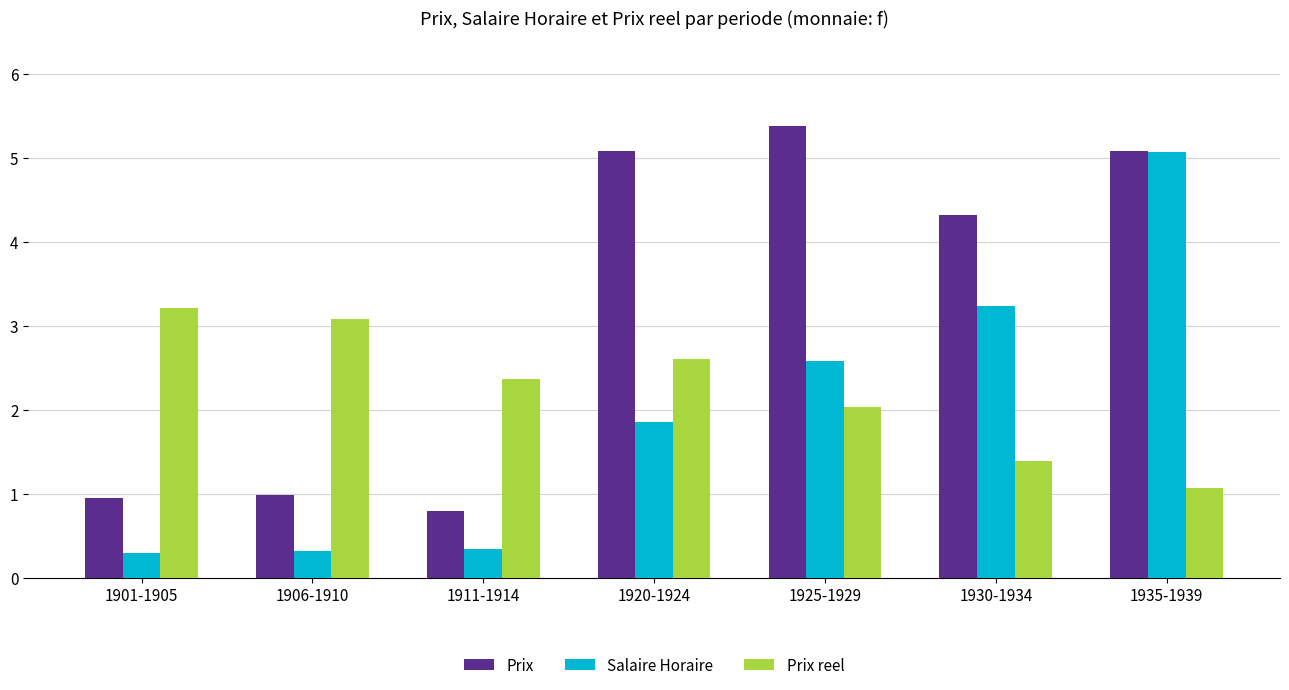

What is the lowest value of the Salaire Horaire series?

0.3